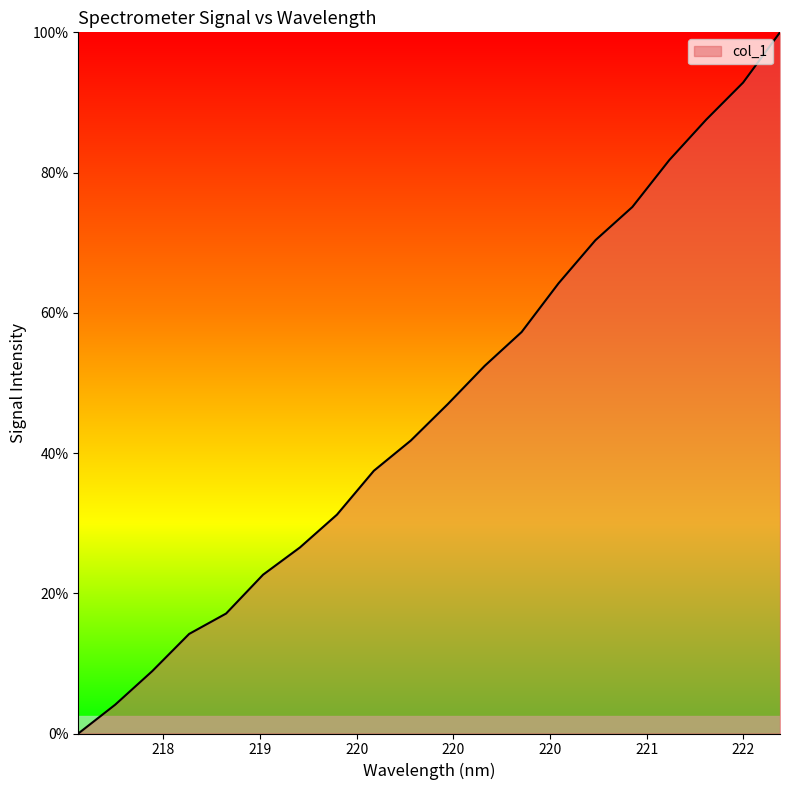

What is the sum of all values?

932.4